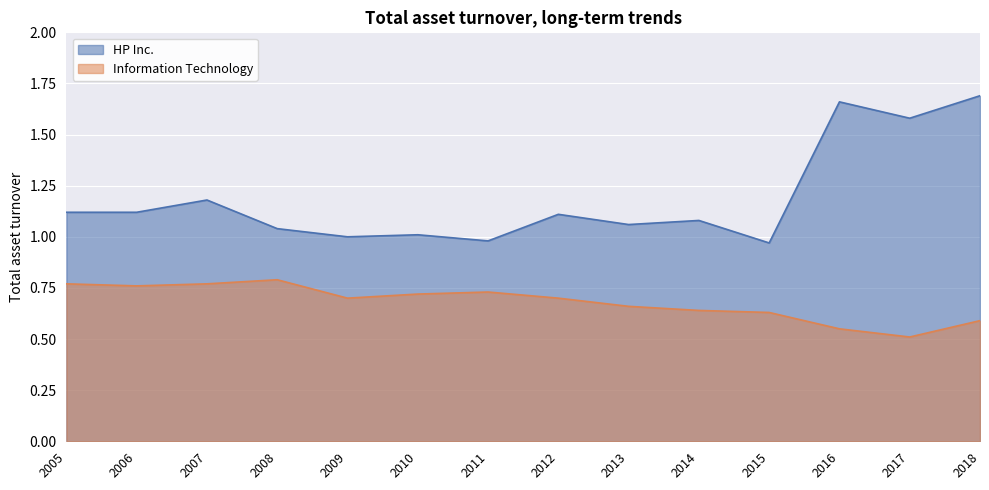

Rank the series by their maximum value, from lowest to highest.

Information Technology, HP Inc.